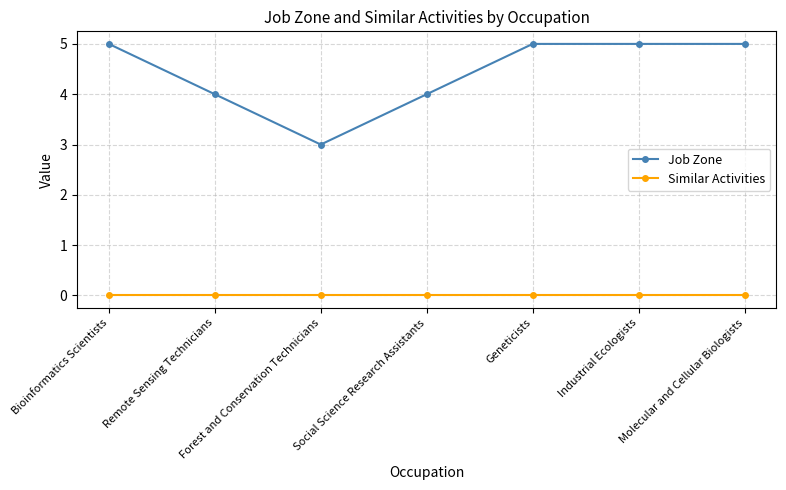

What is the approximate value of Job Zone at Industrial Ecologists?

5